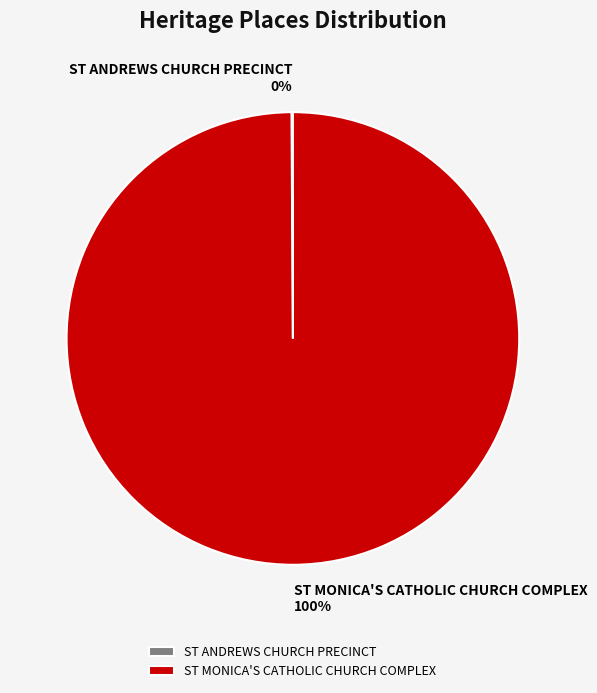

Does ST MONICA'S CATHOLIC CHURCH COMPLEX represent more than half of the total?

Yes